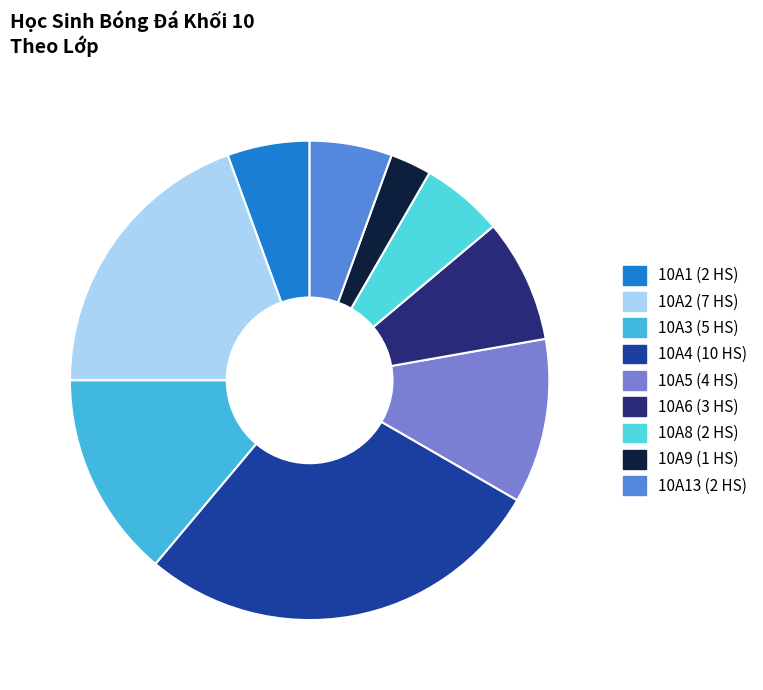

Which slice is the largest?

10A4